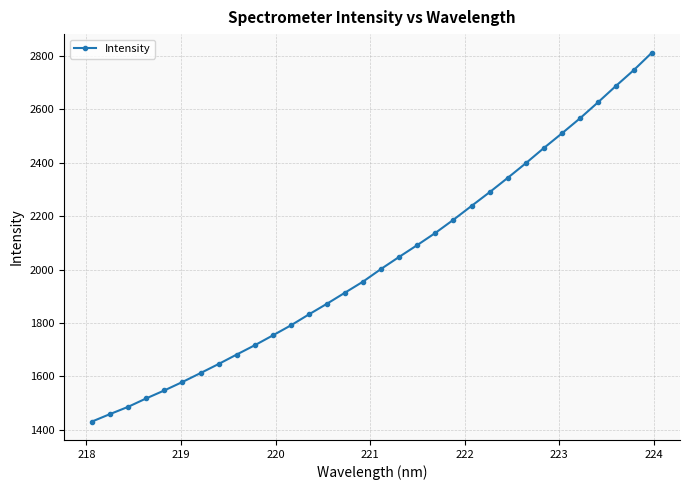

True or false: there are more than 2 points higher than both neighbors.

False